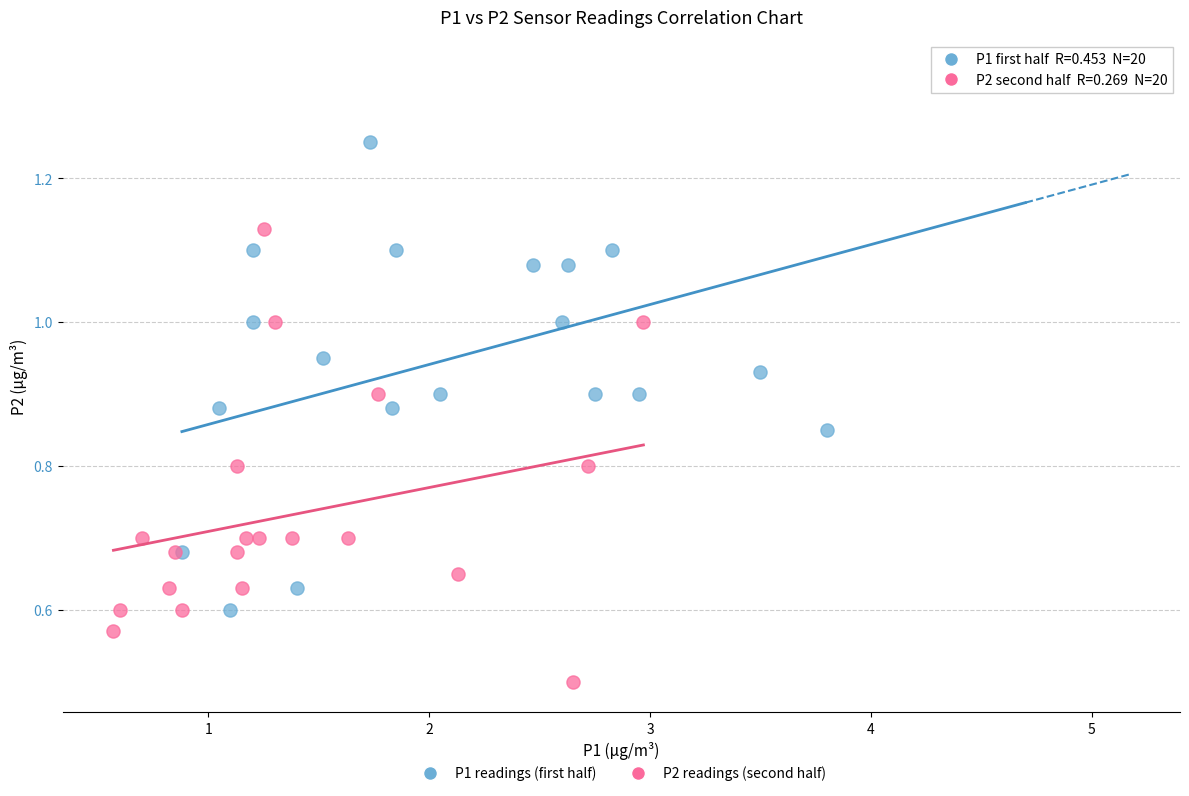

Which series has the largest Y range (max minus min)?

P1 readings (first half)